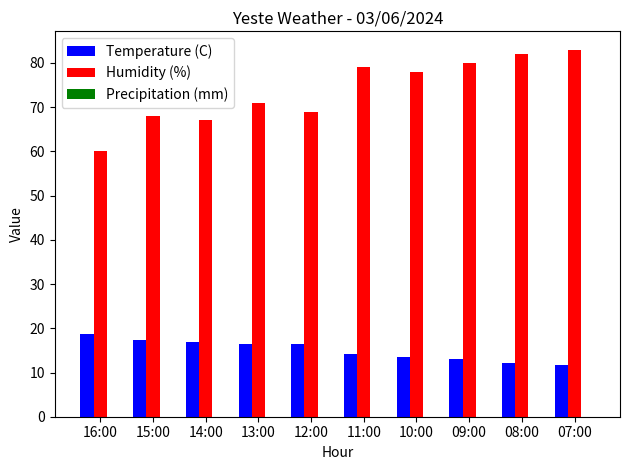

Which series changed the most between 15:00 and 08:00?

Humidity (%)